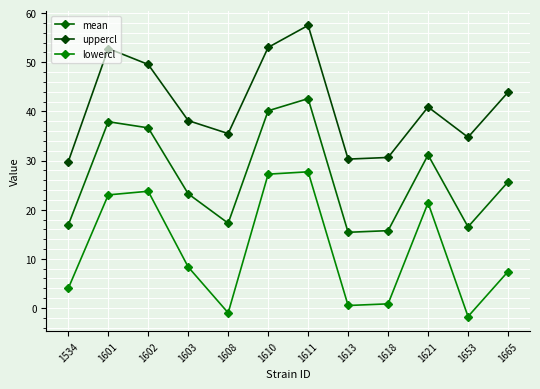

What is the sum of the lowercl values at 1665 and 1621?

28.8